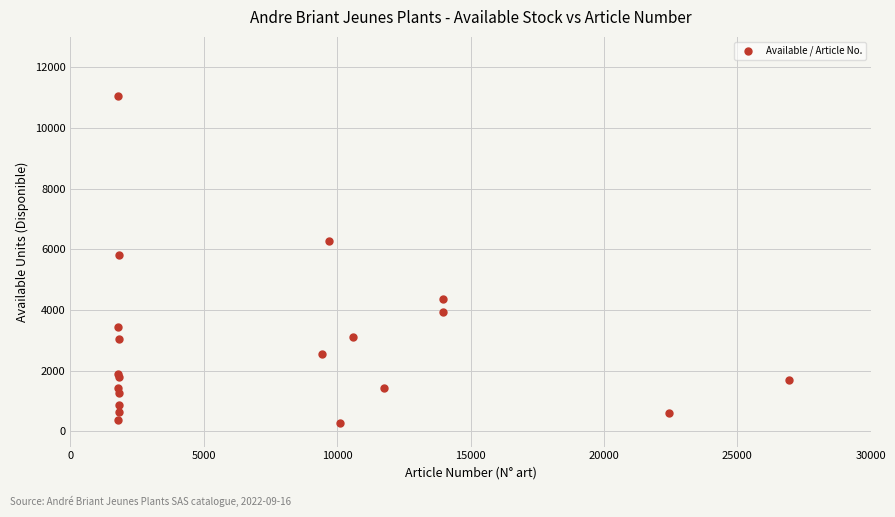

What Y value in the scatter plot is closest to 5648?

5808